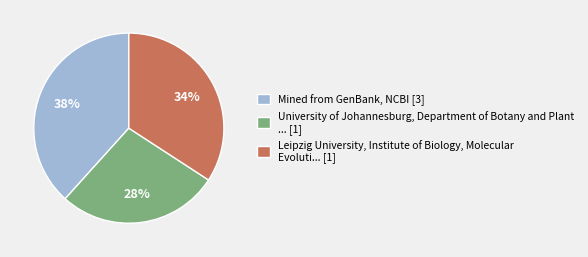

True or false: Mined from GenBank, NCBI [3] accounts for 31% of the total.

False